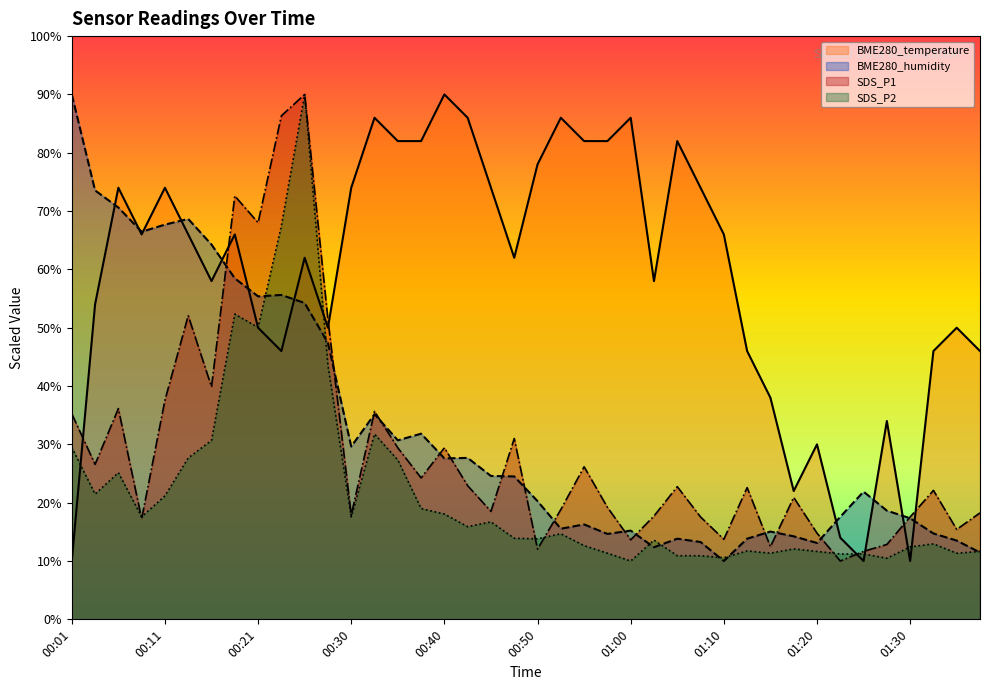

Which category has the lowest value in the BME280_temperature series?

00:01